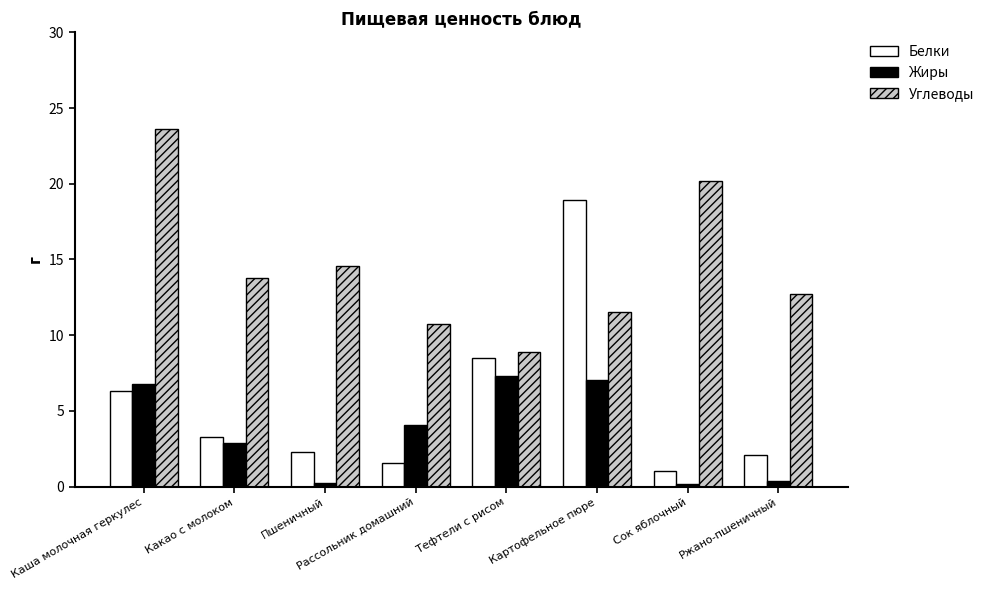

Are the bars horizontal?

No